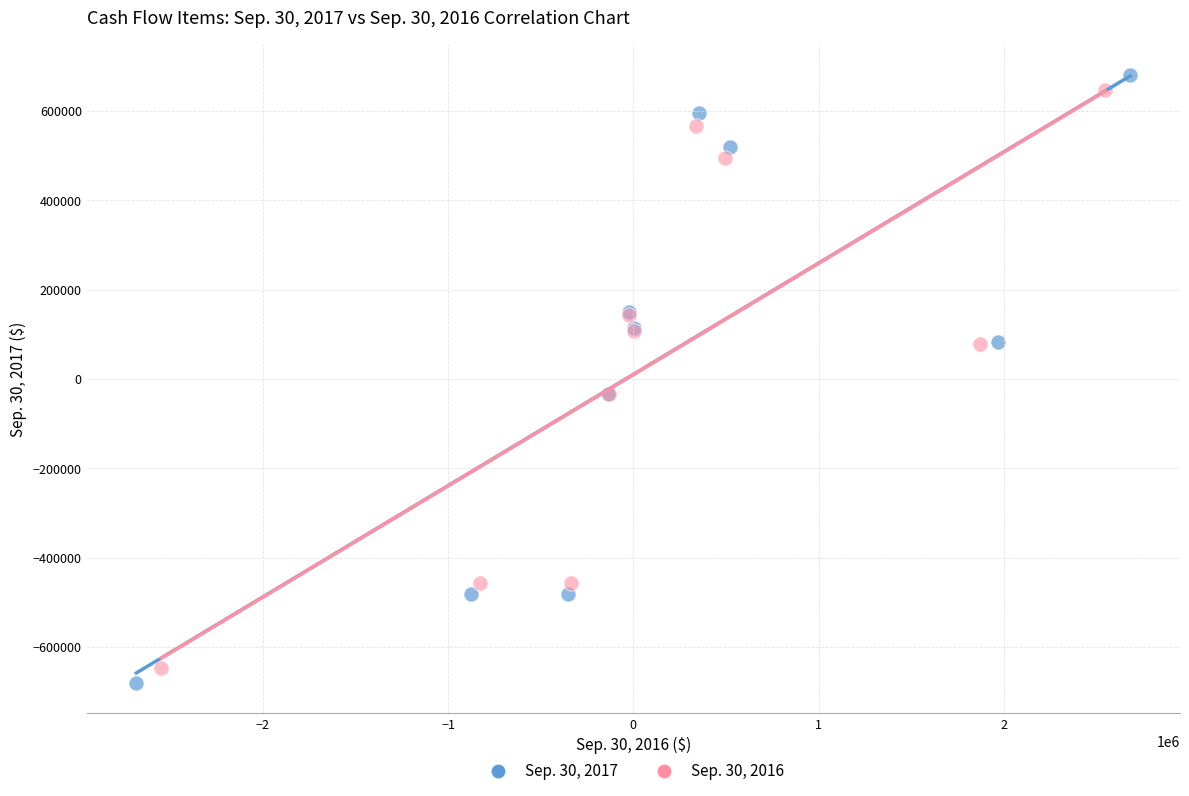

What are all the series names shown in the legend?

Sep. 30, 2017, Sep. 30, 2016